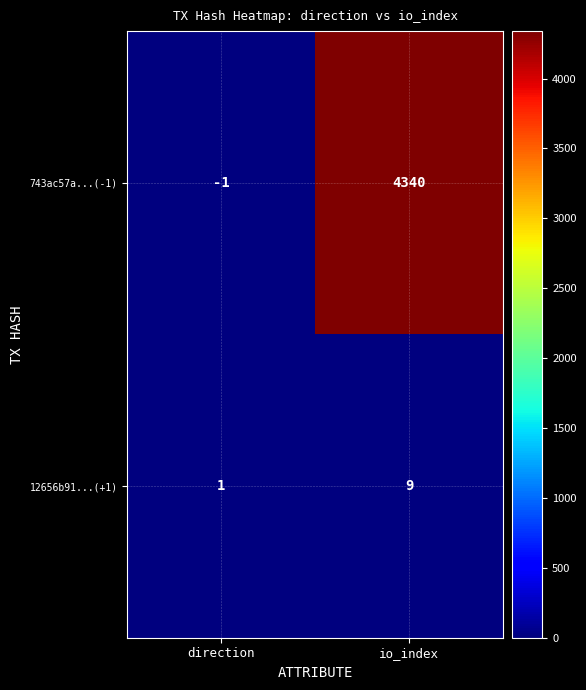

What is the spread (max minus min) of values at io_index?

4331